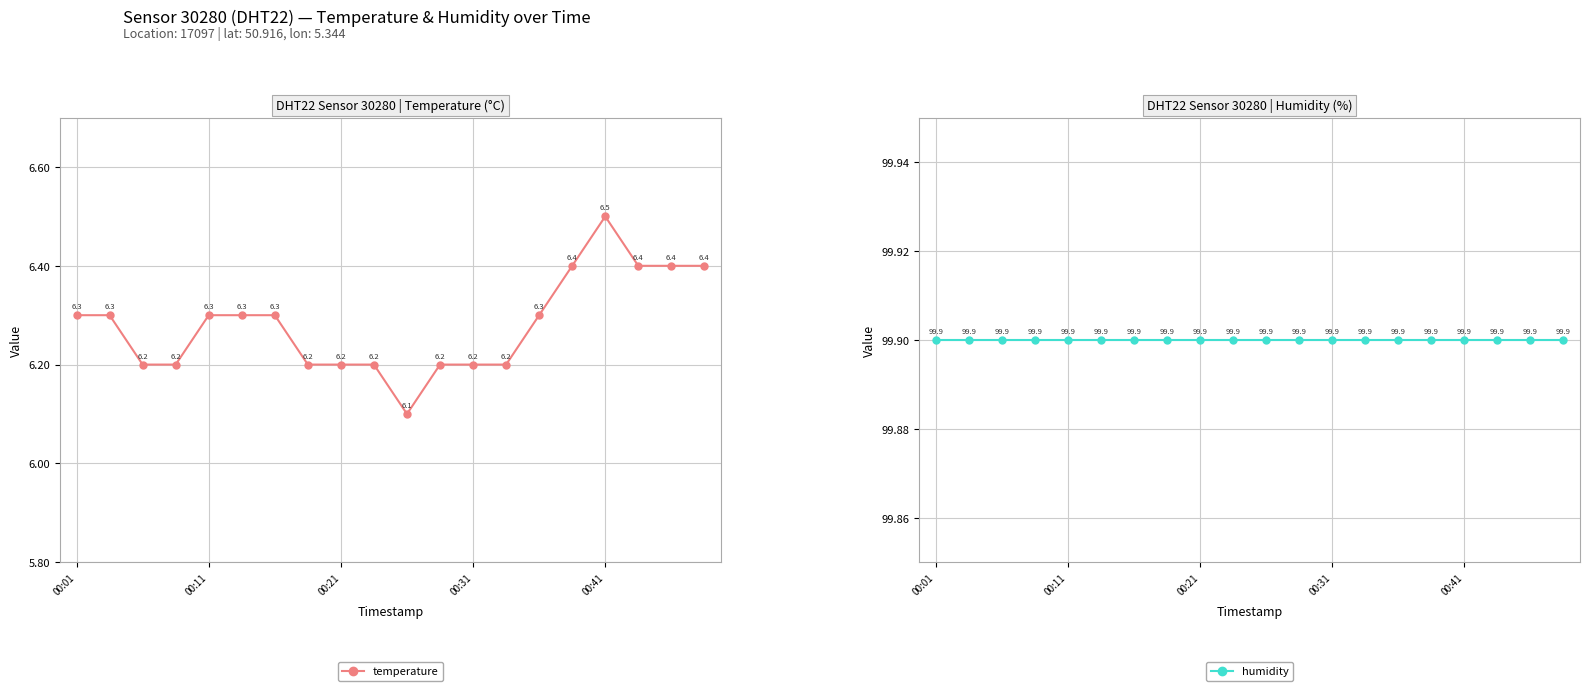

In temperature, how many points are lower than both neighbors (excluding endpoints)?

1